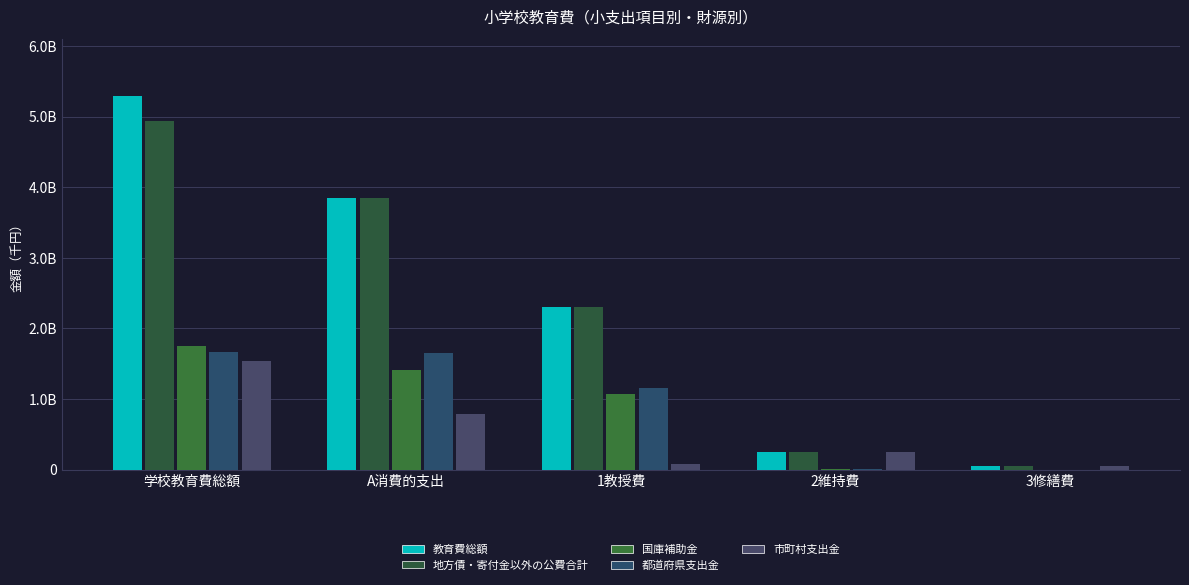

What are all the series names shown in the legend?

教育費総額, 地方債・寄付金以外の公費合計, 国庫補助金, 都道府県支出金, 市町村支出金